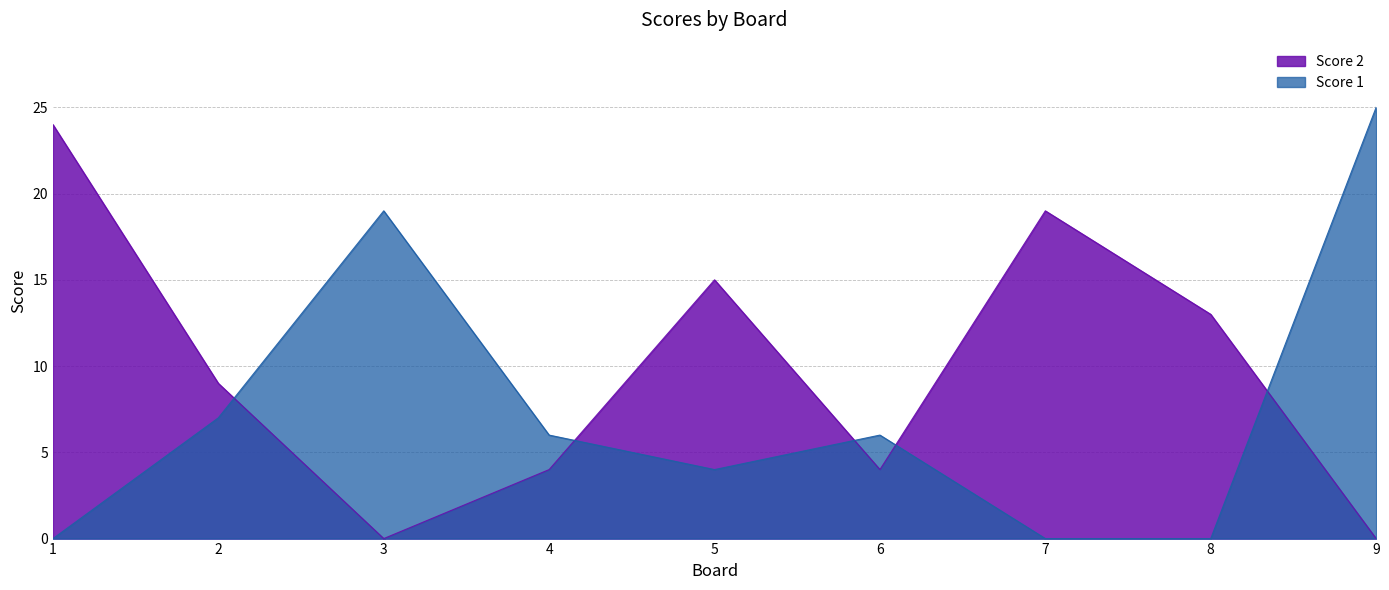

Which series has the widest spread of values?

Score 1